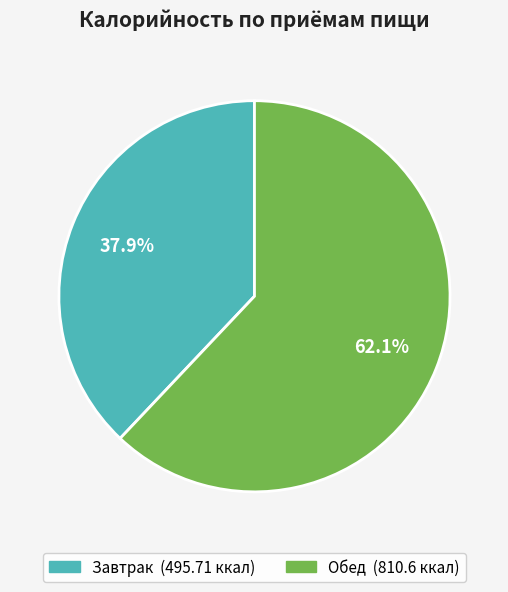

What percentage is the Обед slice, to the nearest percent?

62%